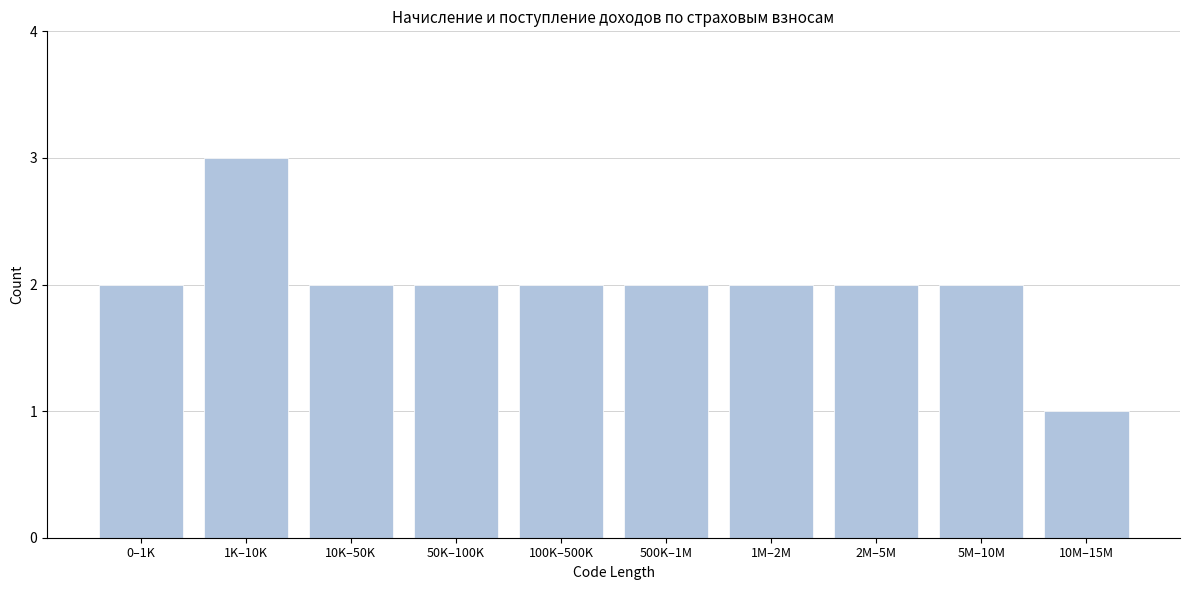

Reading right to left, what are all the values shown in this chart?

10M–15M=1	5M–10M=2	2M–5M=2	1M–2M=2	500K–1M=2	100K–500K=2	50K–100K=2	10K–50K=2	1K–10K=3	0–1K=2